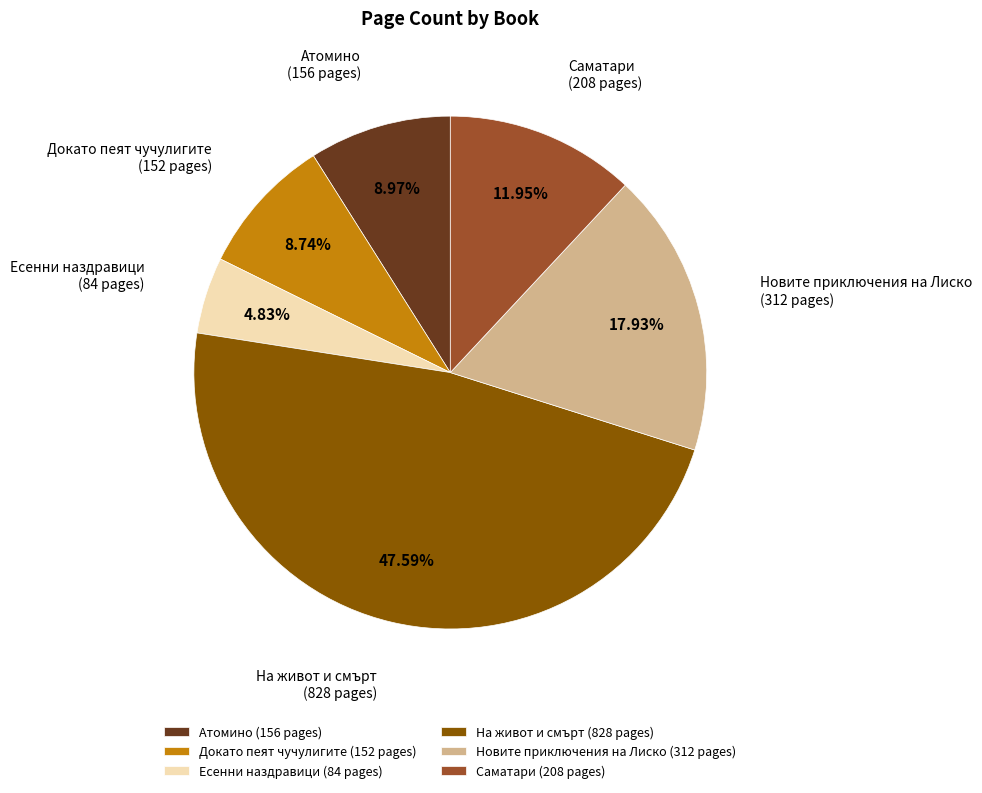

Is there any slice that represents more than half of the pie?

No